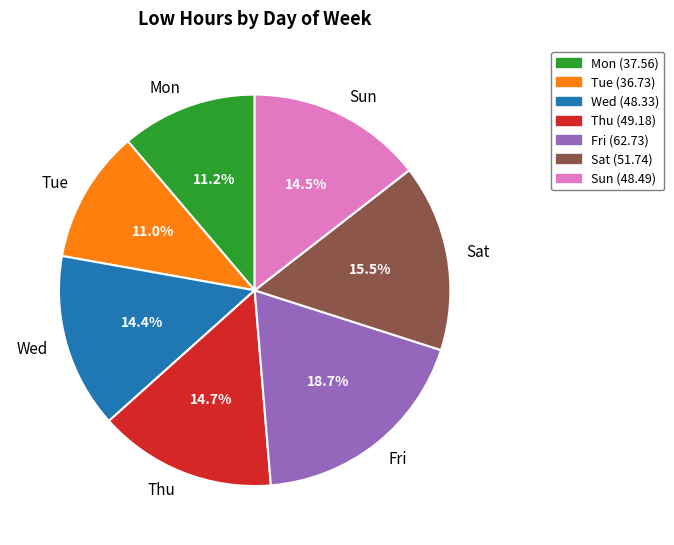

Between Mon and Wed, which is larger?

Wed